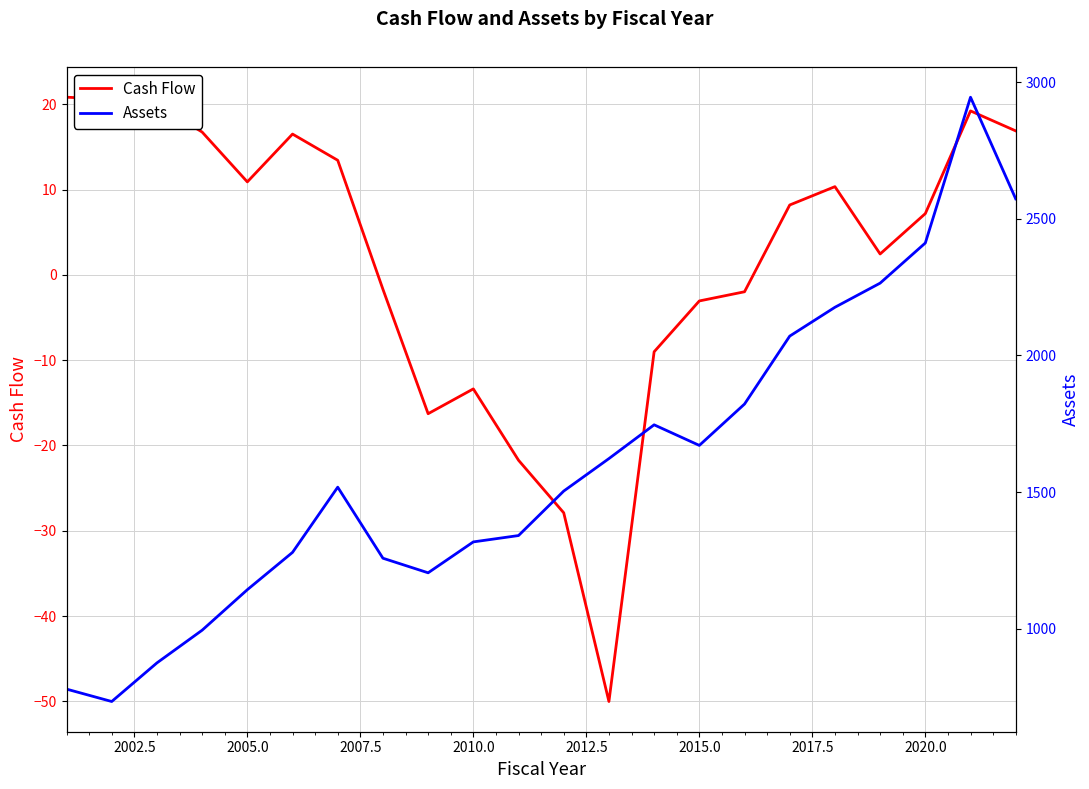

At 2007.5, list the series in order from largest to smallest.

Assets, Cash Flow